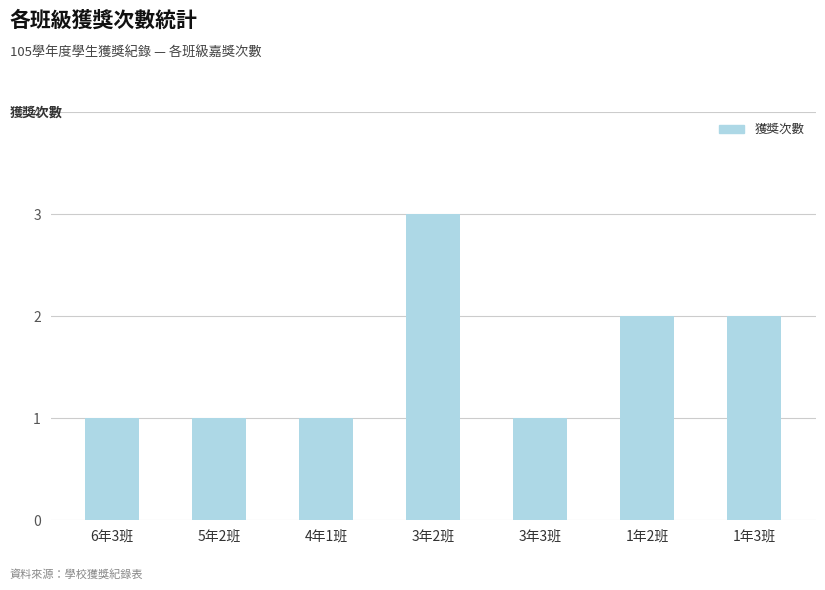

How many series are shown in this chart?

1